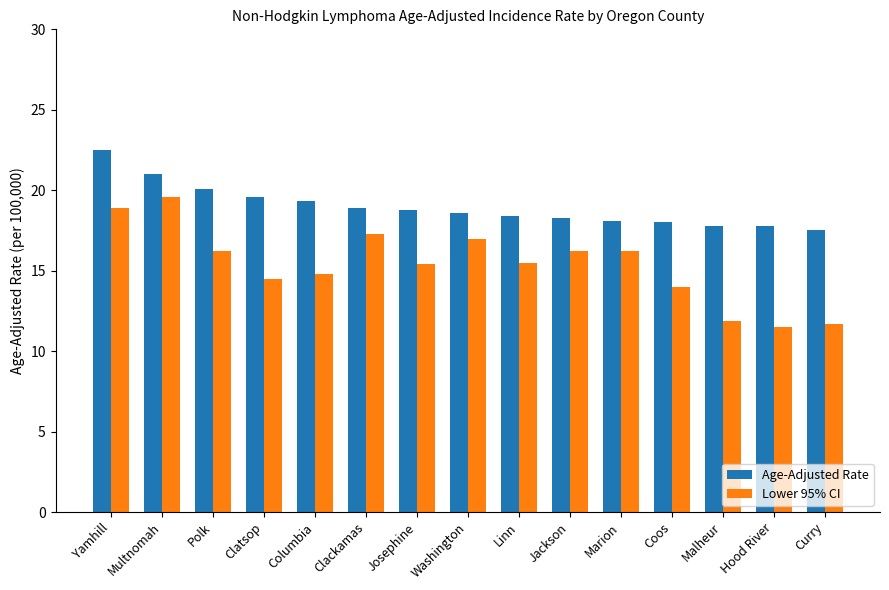

What is the label of the 5th bar from the left?

Columbia